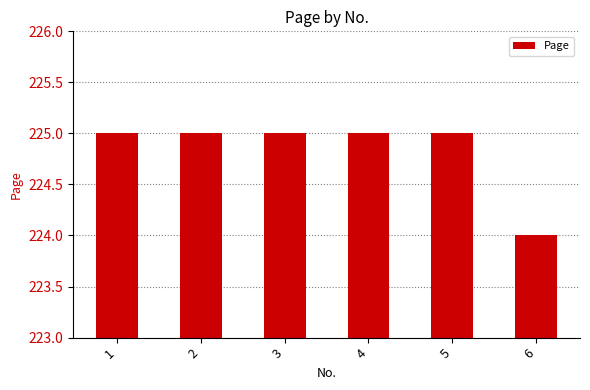

Reading left to right, extract all data points from this chart.

1=225	2=225	3=225	4=225	5=225	6=224